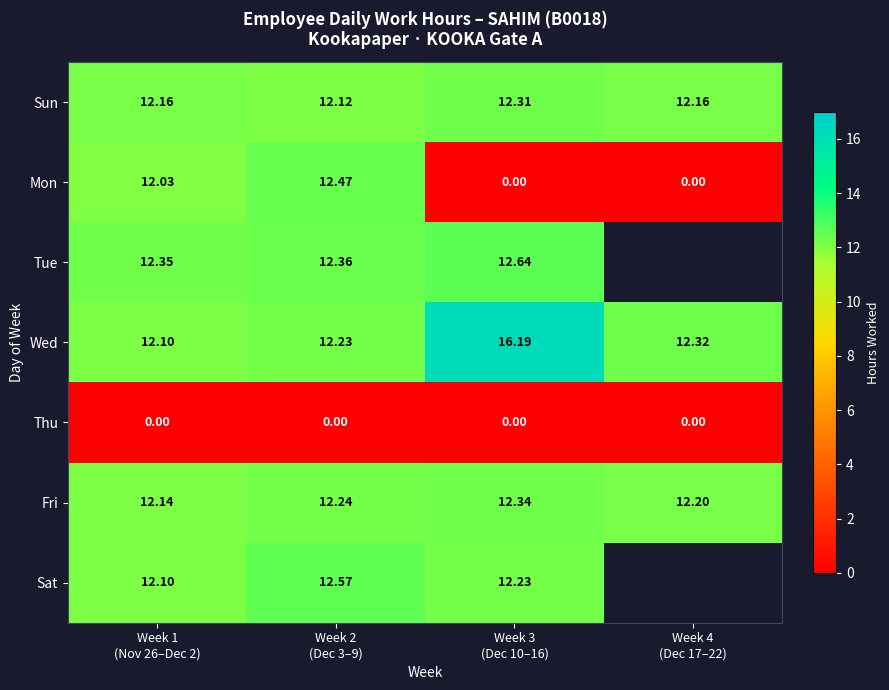

At how many categories does at least one series exceed 15?

1